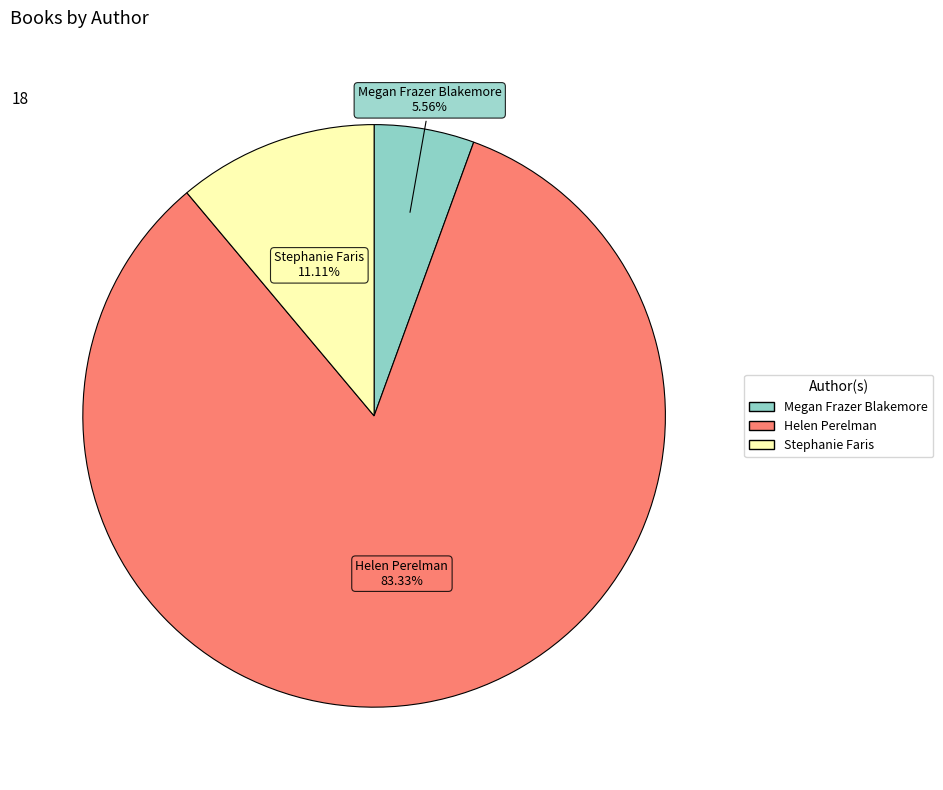

How many slices are in this pie chart?

3